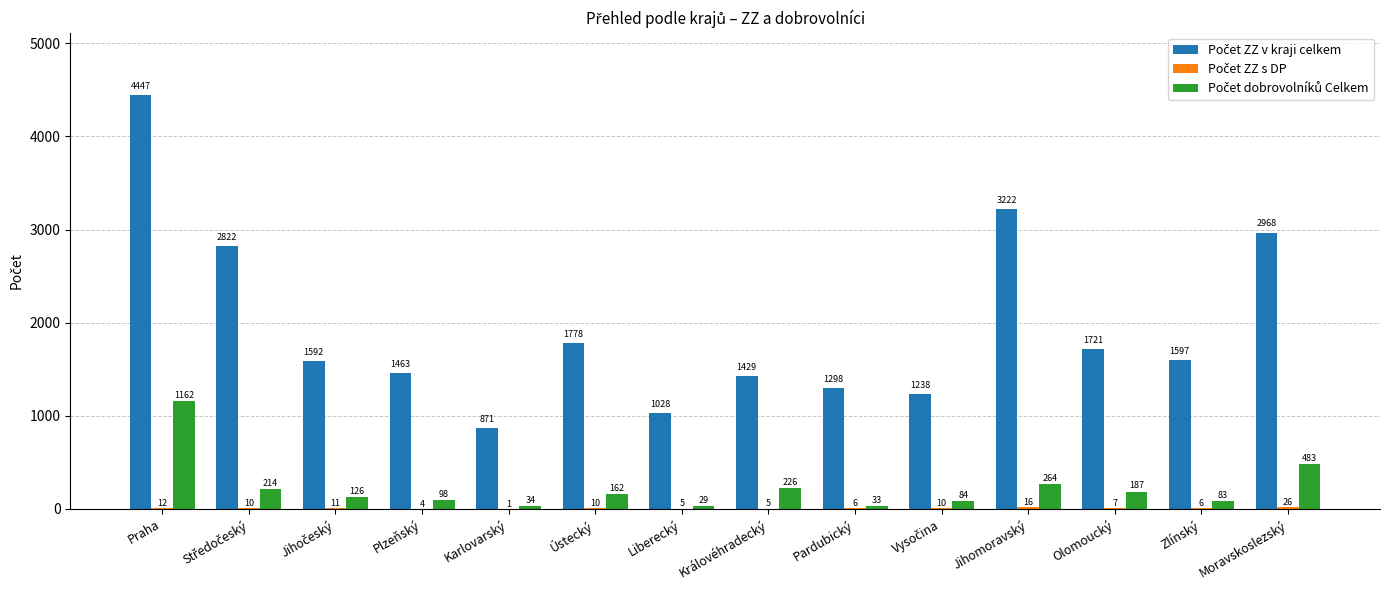

At which category is the sum across all series the highest?

Praha